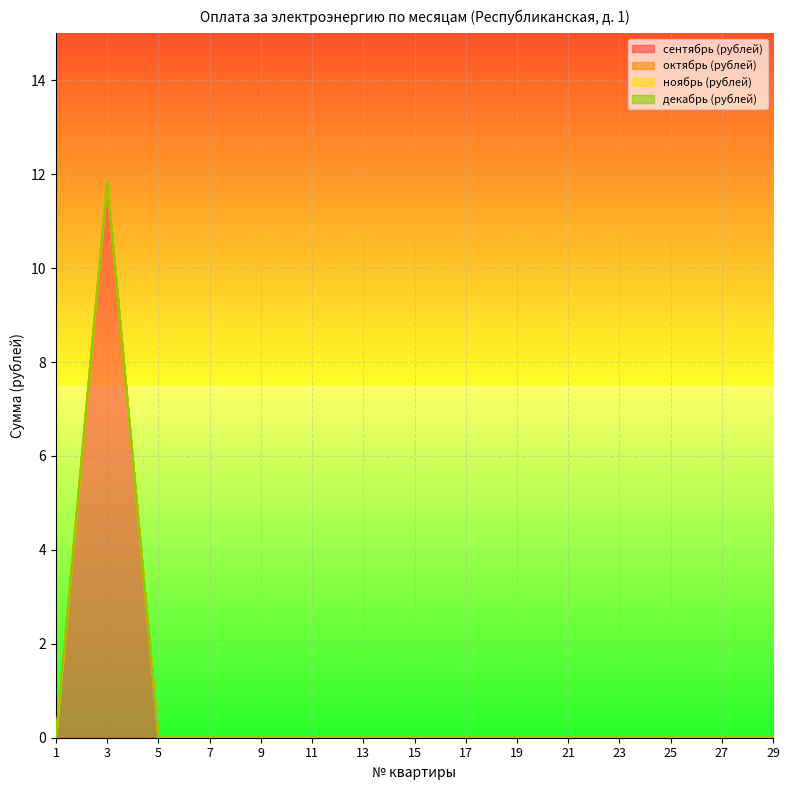

Count the number of categories in the chart.

15